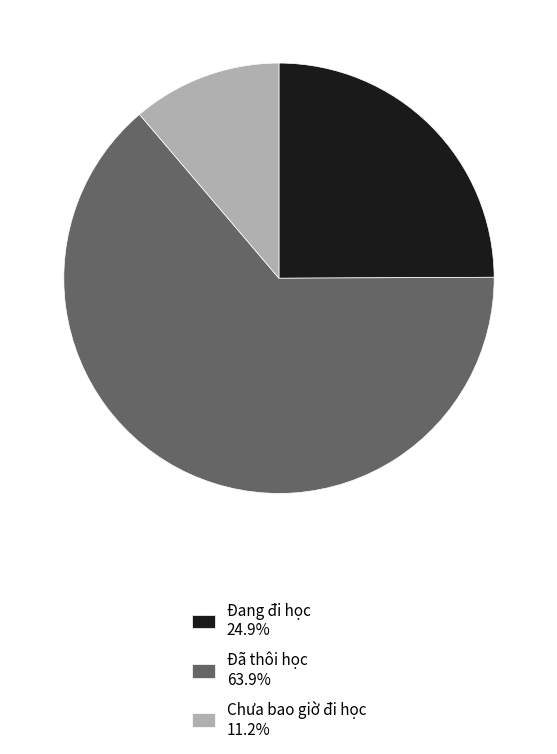

The Chưa bao giờ đi học slice represents 20% of the pie. True or false?

False